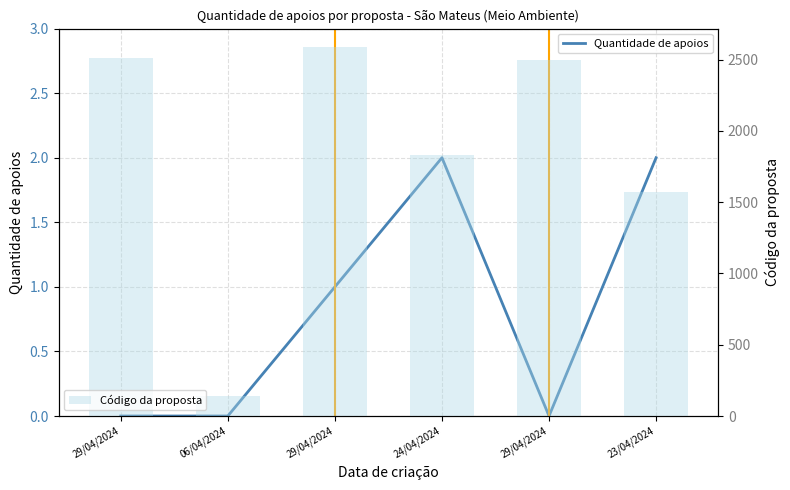

What is the total value across all series at 29/04/2024?

2509